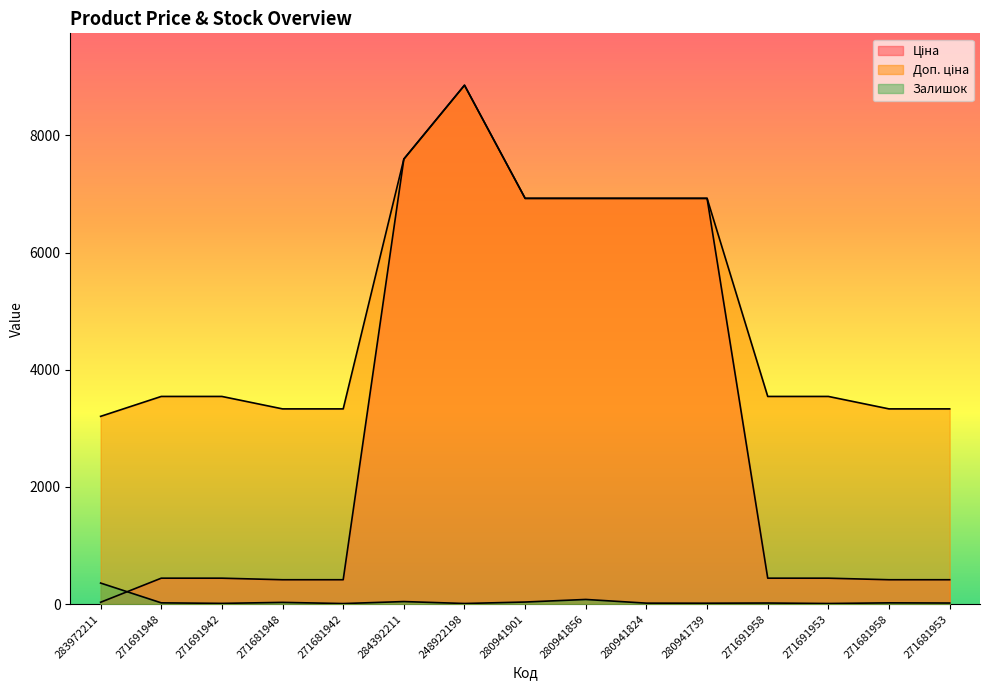

Which series changed the most between 280941856 and 271691958?

Ціна